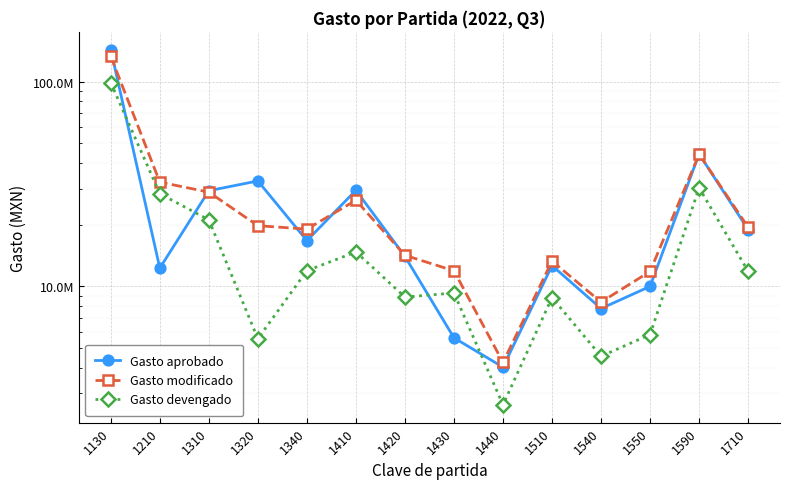

After their last crossing, which series has the higher values: Gasto aprobado or Gasto modificado?

Gasto modificado